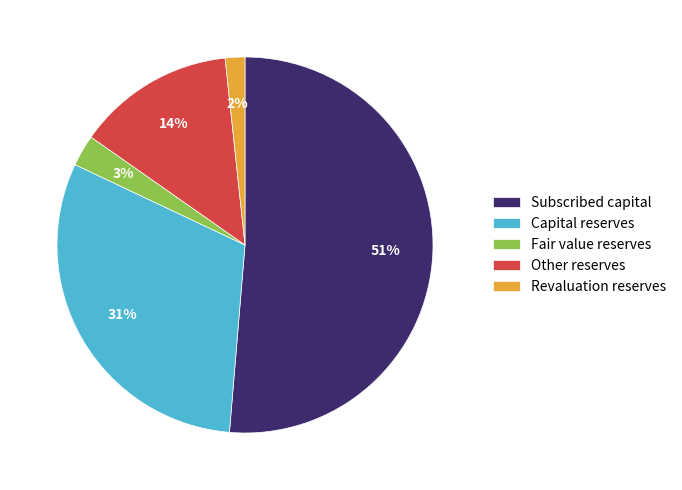

Combined, do Other reserves and Capital reserves account for over 50%?

No